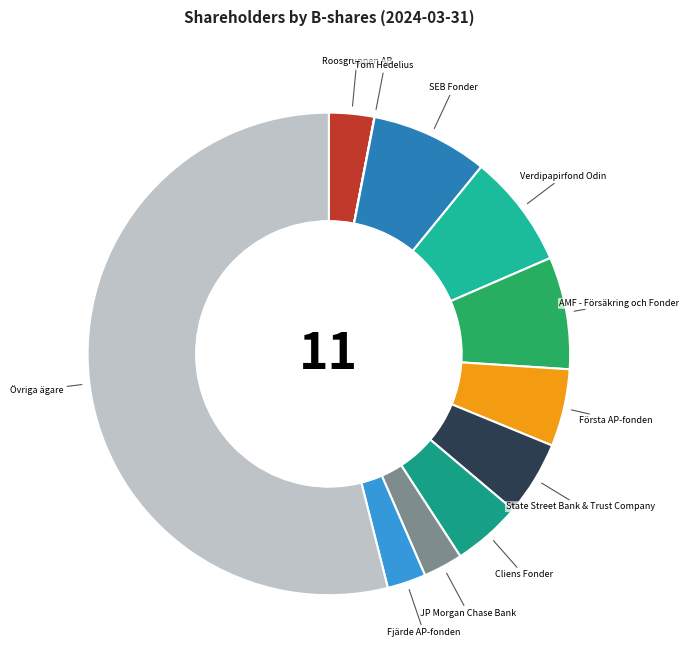

What is the ratio of the value at SEB Fonder to the value at Roosgruppen AB?

2.6